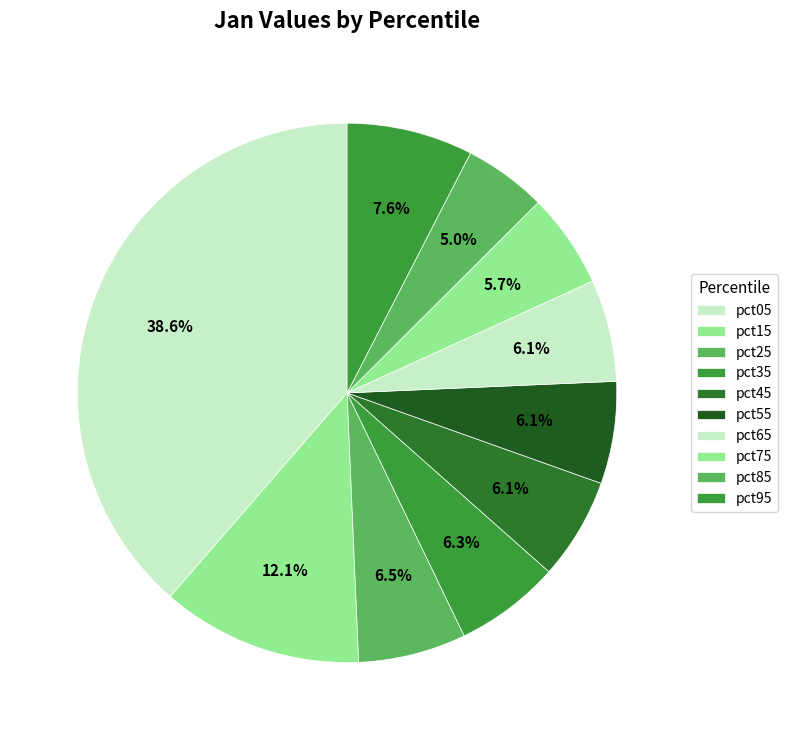

To the nearest percent, what percentage of the pie is pct75?

6%